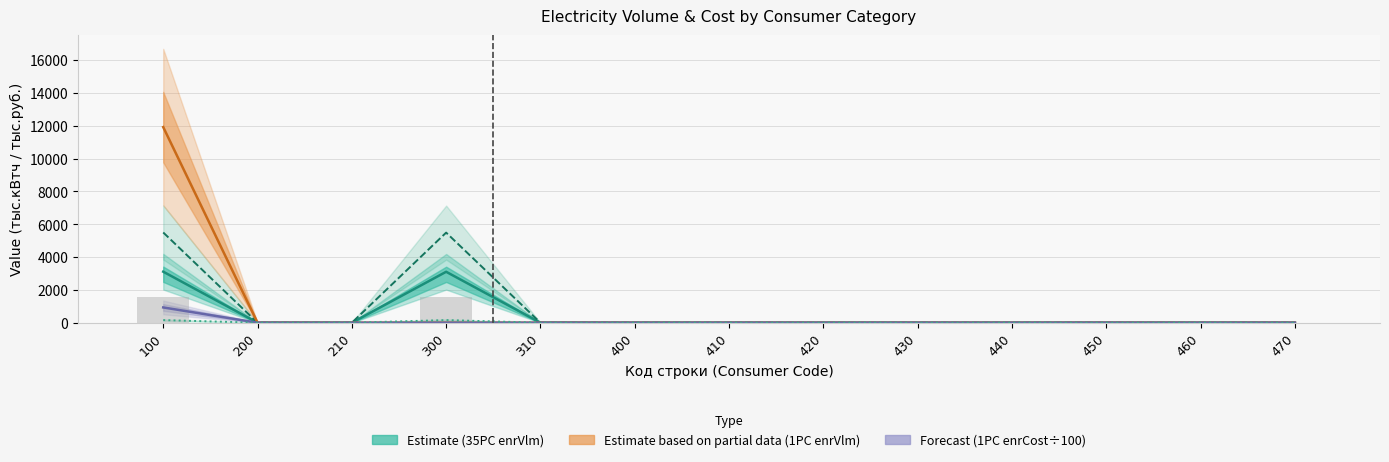

Count the number of categories in the chart.

13